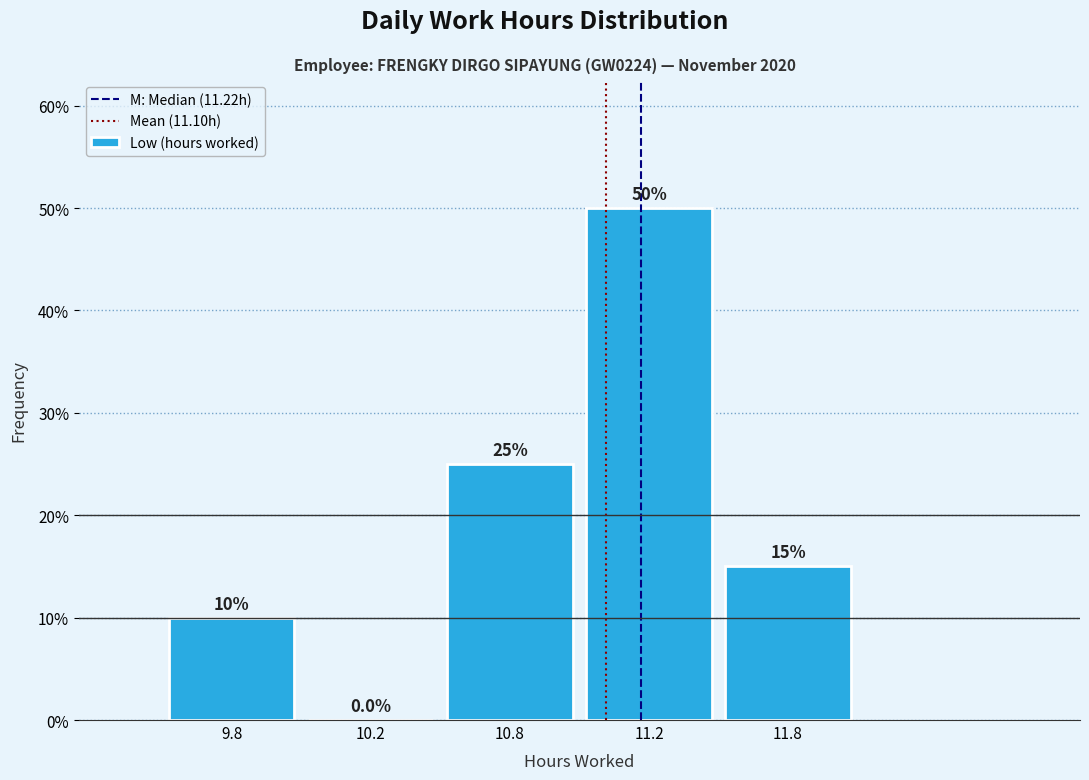

Are the bars horizontal?

No